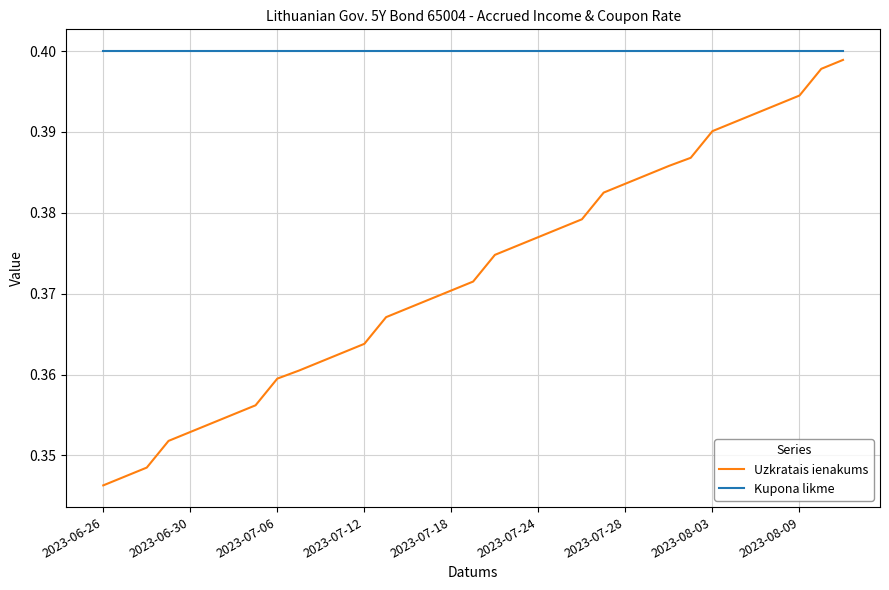

Which series has the largest range (max minus min)?

Uzkratais ienakums